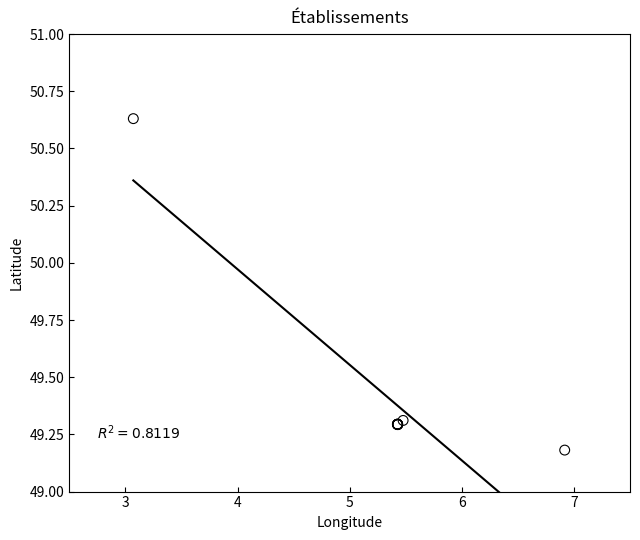

What Y value in the scatter plot is closest to 49?

49.2